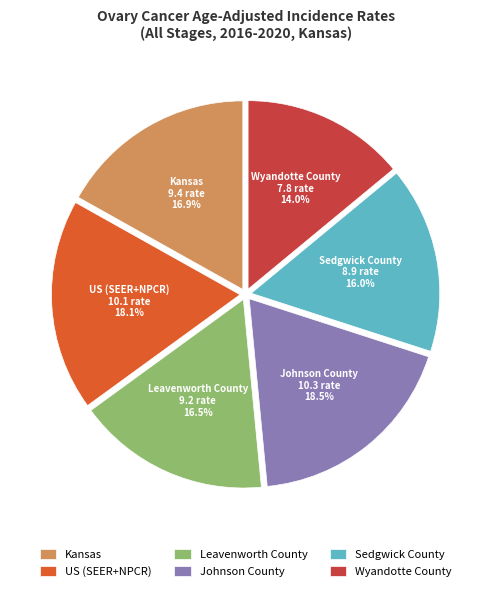

The US (SEER+NPCR) slice represents 18% of the pie. True or false?

True